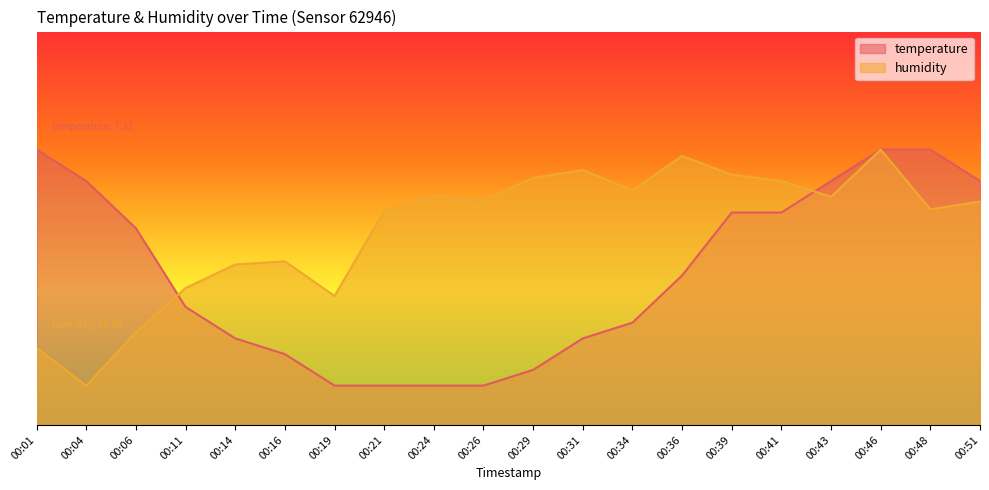

Is the value of humidity at 00:46 greater than the value of temperature at 00:31?

Yes